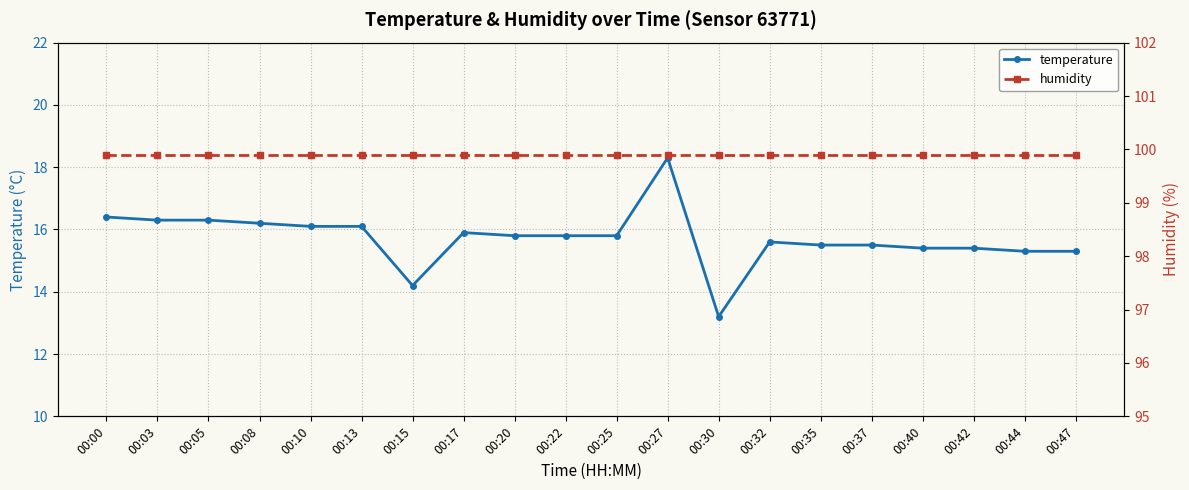

What is the difference between the highest and lowest values at 00:03?

83.6